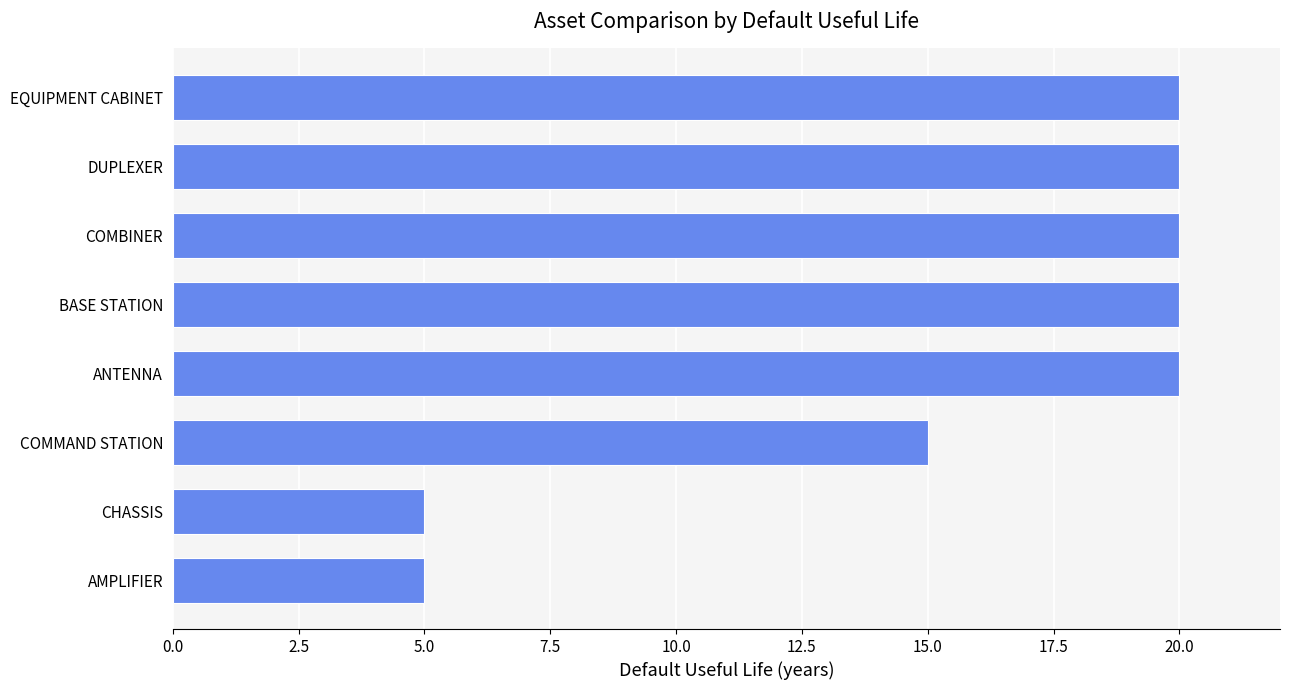

What is the greatest value displayed?

20